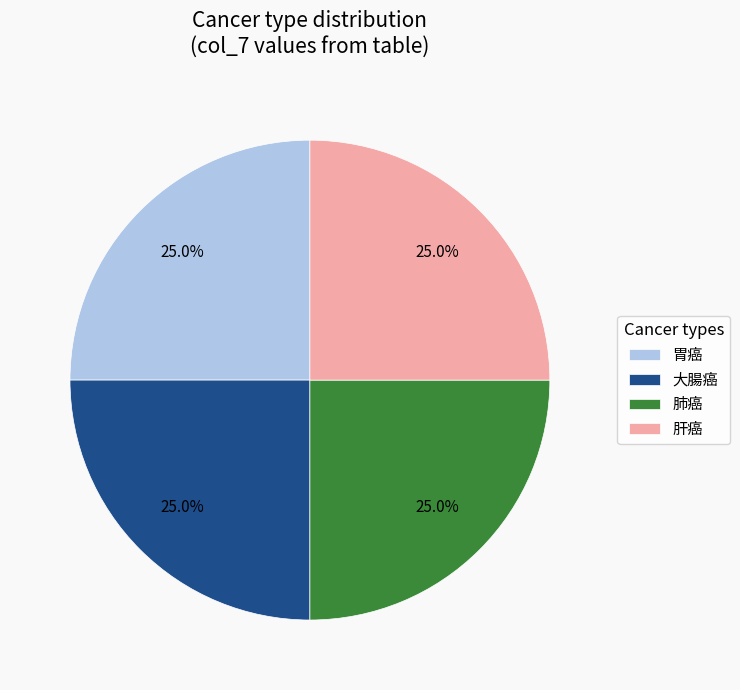

What percentage is the 肝癌 slice, to the nearest percent?

25%